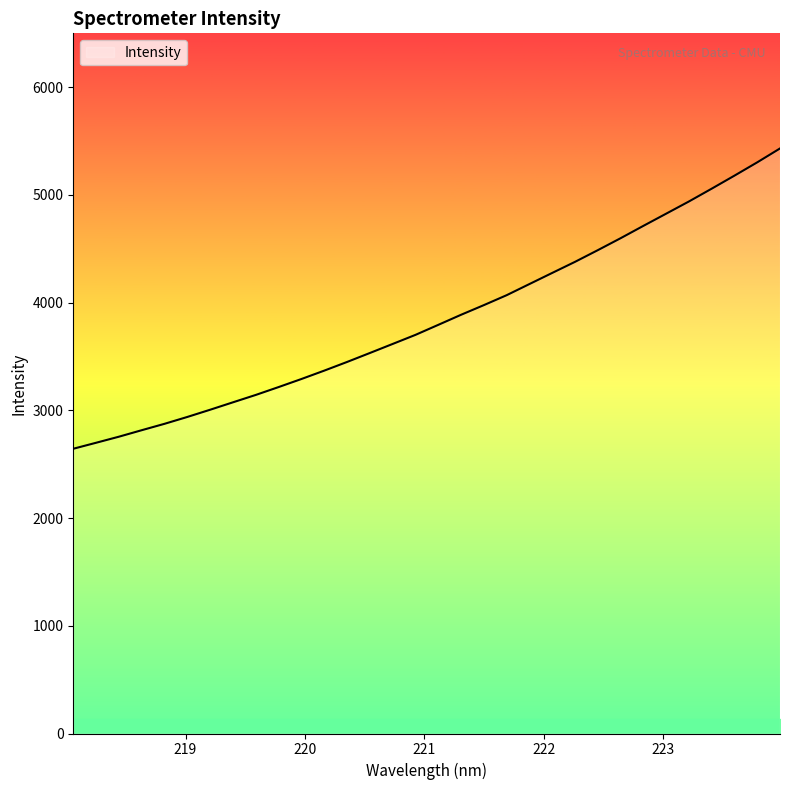

What is the maximum value shown in the chart?

5431.3